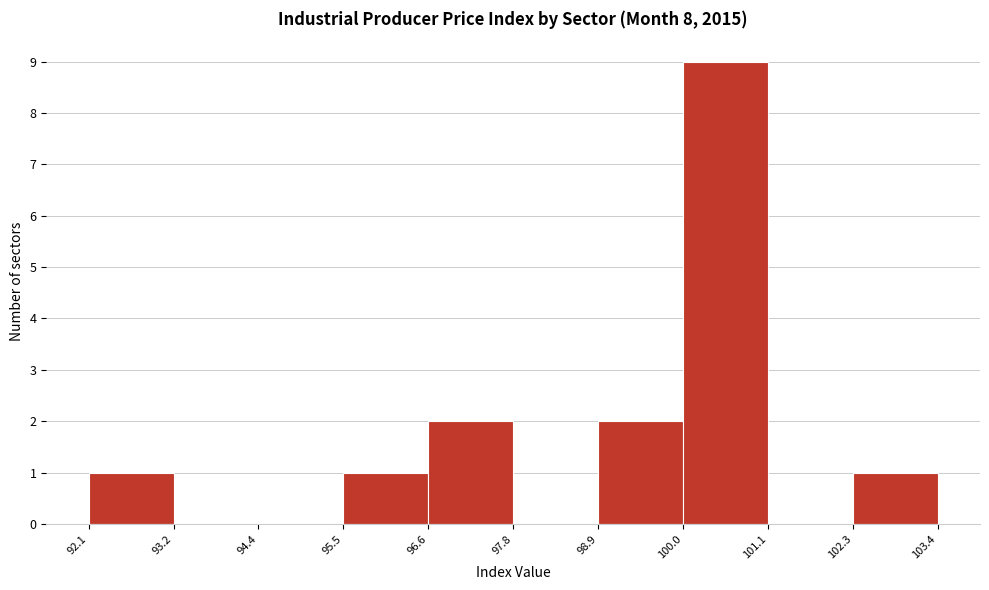

Which range on the x-axis has the tallest bar?

100.0 to 101.1